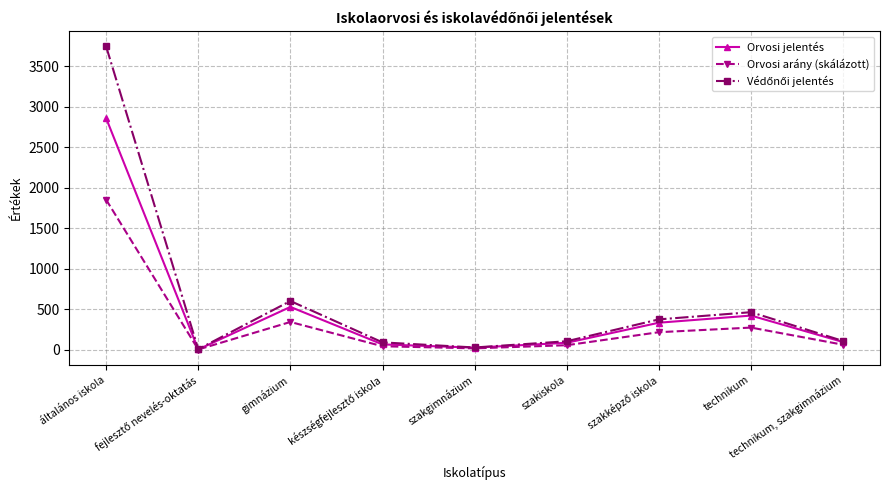

Where is Orvosi arány (skálázott) nearest to the value 927?

gimnázium